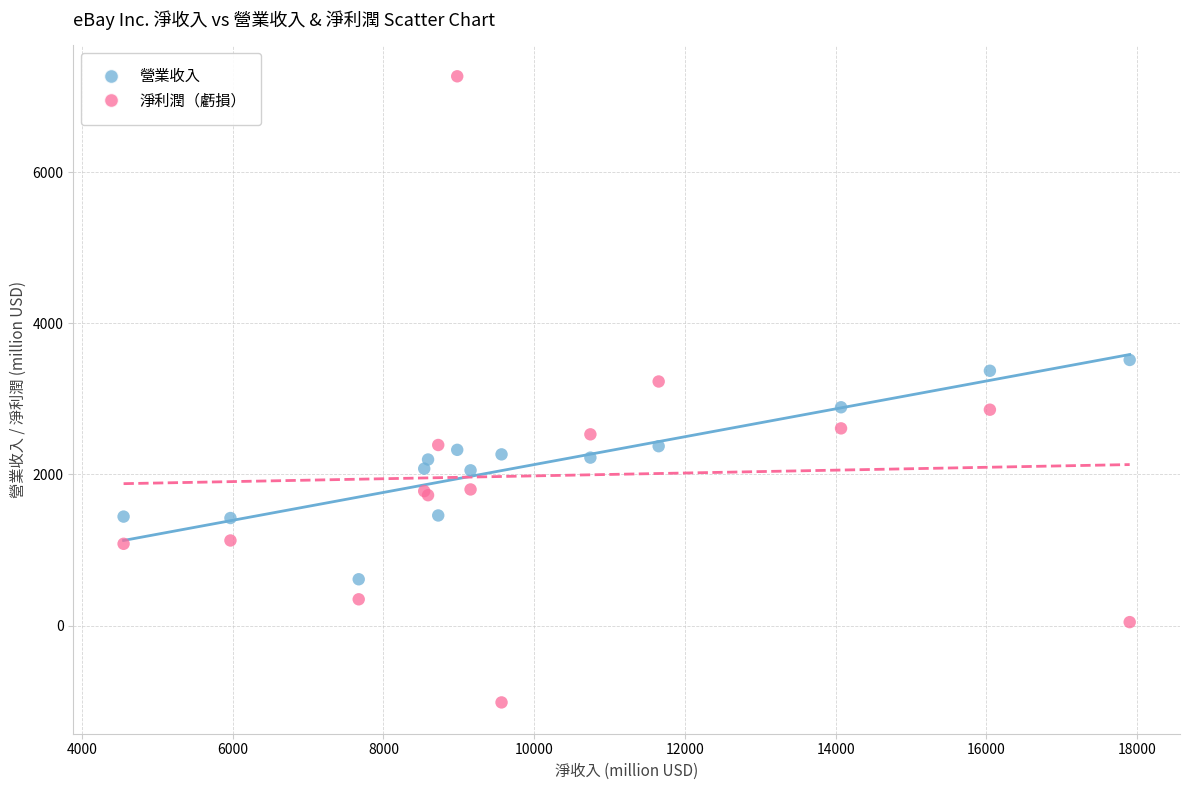

In the 淨利潤（虧損） series, what Y value is closest to 3125?

3229